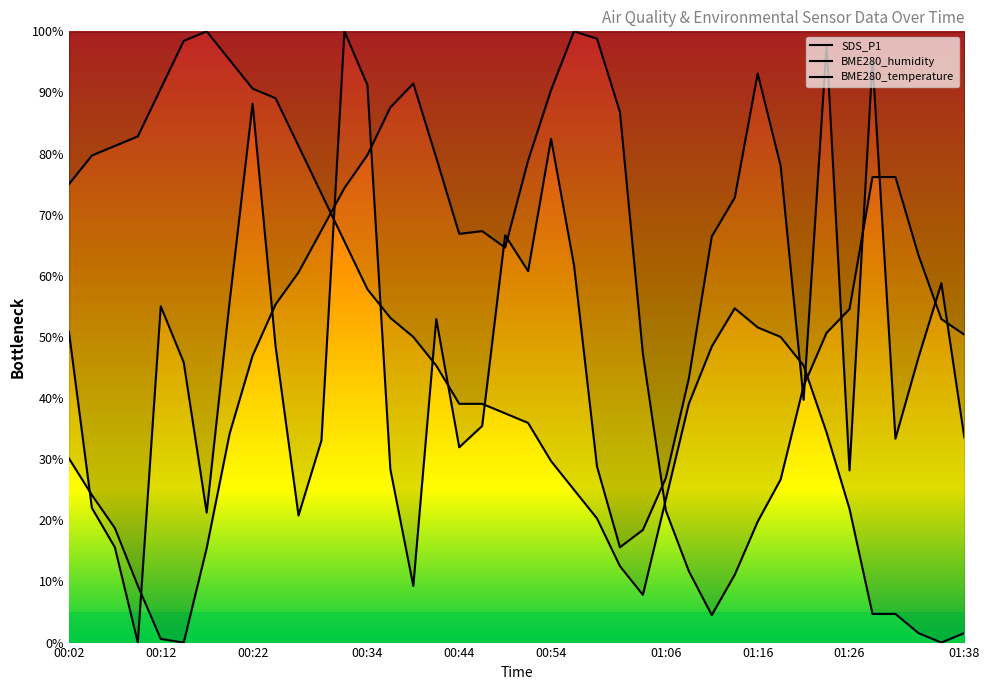

What is the difference between the highest and lowest values at 37?

61.9